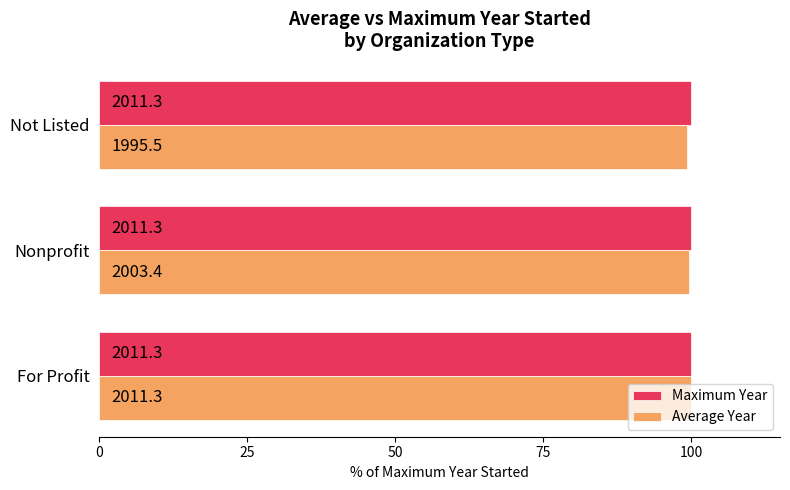

Are the bars horizontal?

Yes